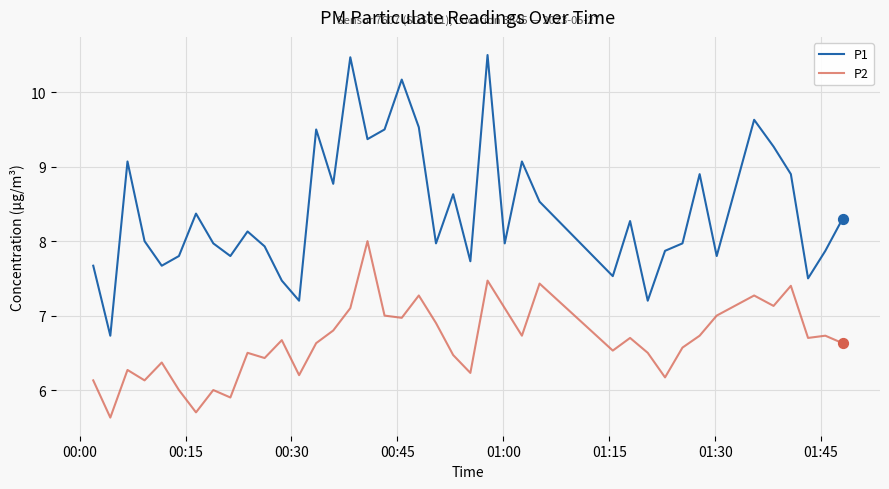

At how many categories does at least one series exceed 9?

11